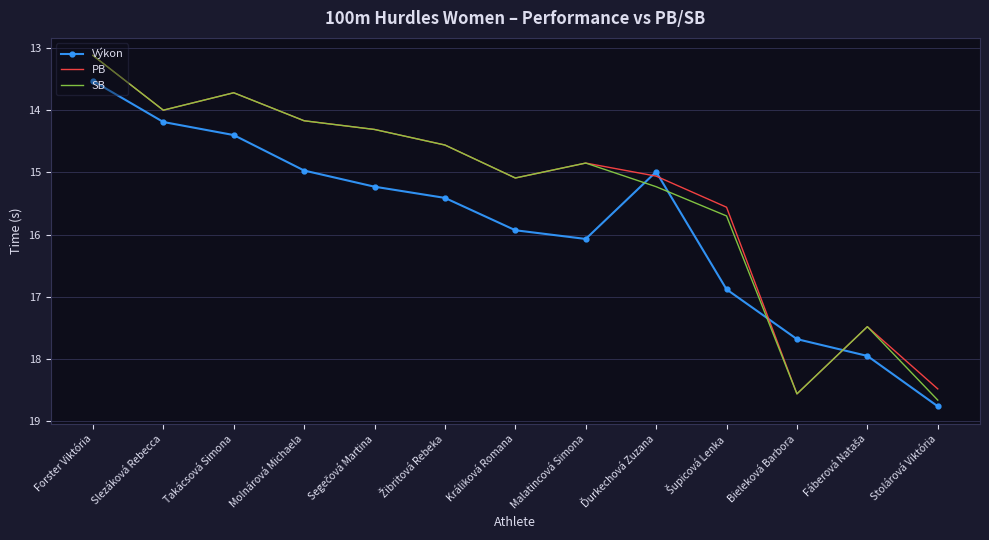

What is the highest value of the PB series?

18.6